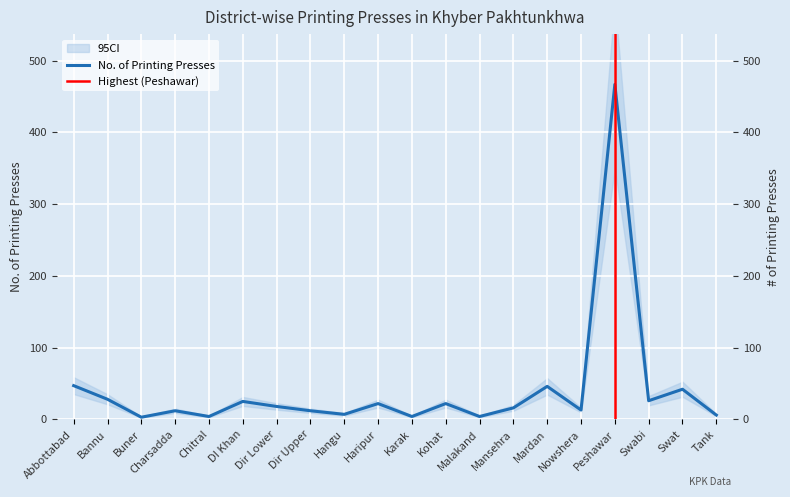

What is the greatest value displayed?

467